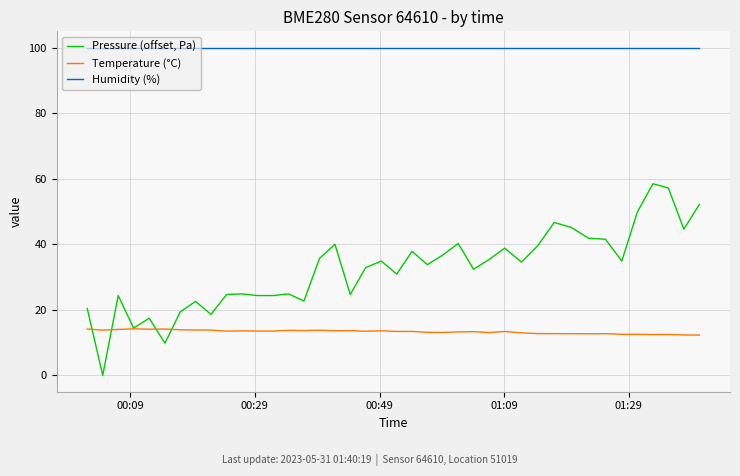

True or false: Pressure (offset, Pa) and Humidity (%) cross at least once.

False